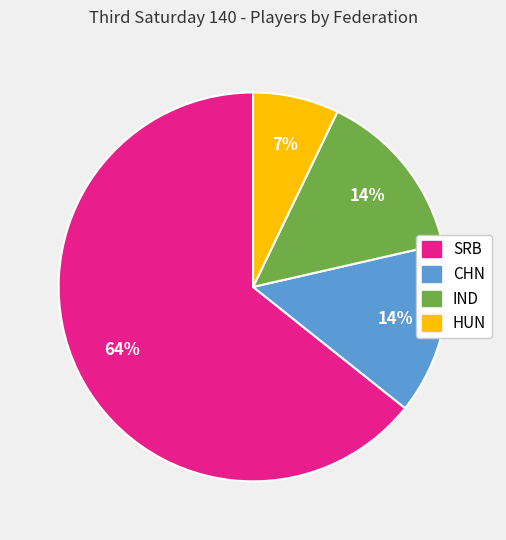

To the nearest percent, what is the average slice percentage?

25%